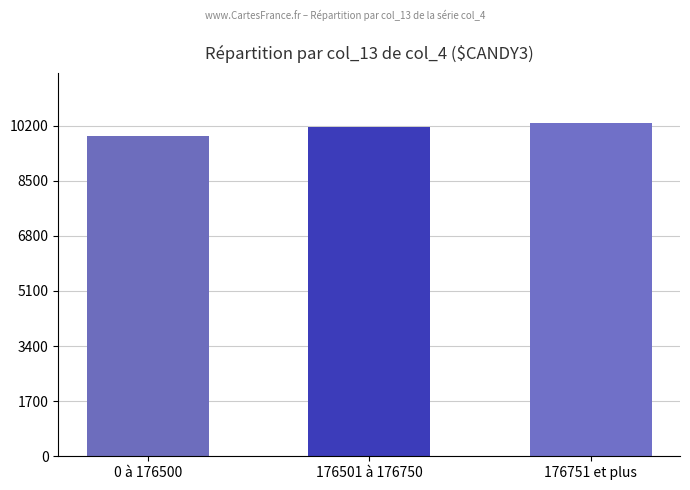

Which label corresponds to the smallest value in the chart?

0 à 176500